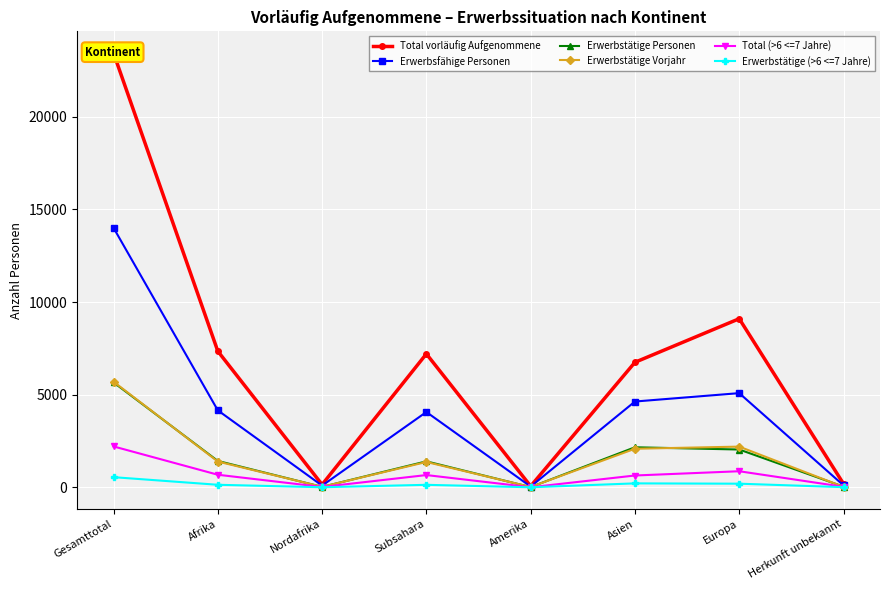

Where do Erwerbstätige Personen and Erwerbstätige Vorjahr first cross each other?

Gesamttotal and Afrika